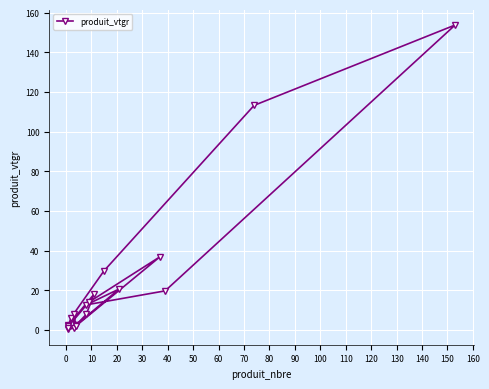

How many points are higher than both their immediate neighbors (excluding endpoints)?

5